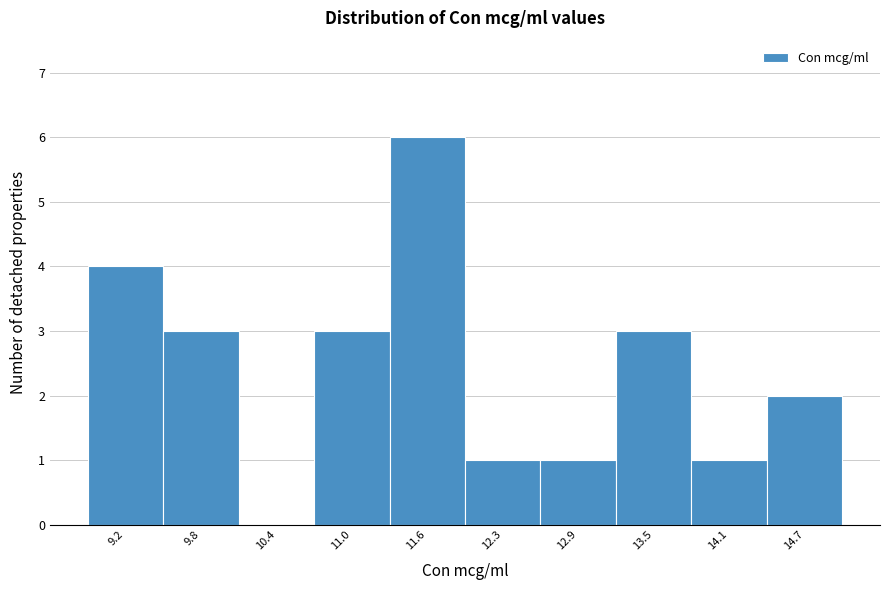

How tall is the bar that spans 14.4 to 15.0 on the x-axis? Neither the bar edges nor the heights are printed on the chart, so give them approximately, as read against the axes.

2